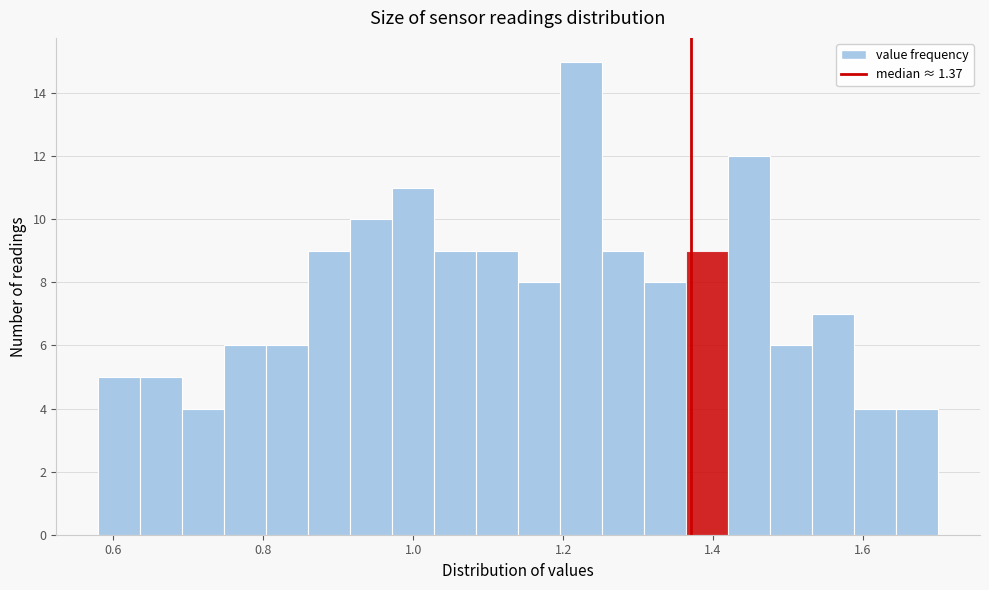

Read against the x-axis, roughly where is the centre of the tallest bar?

1.22